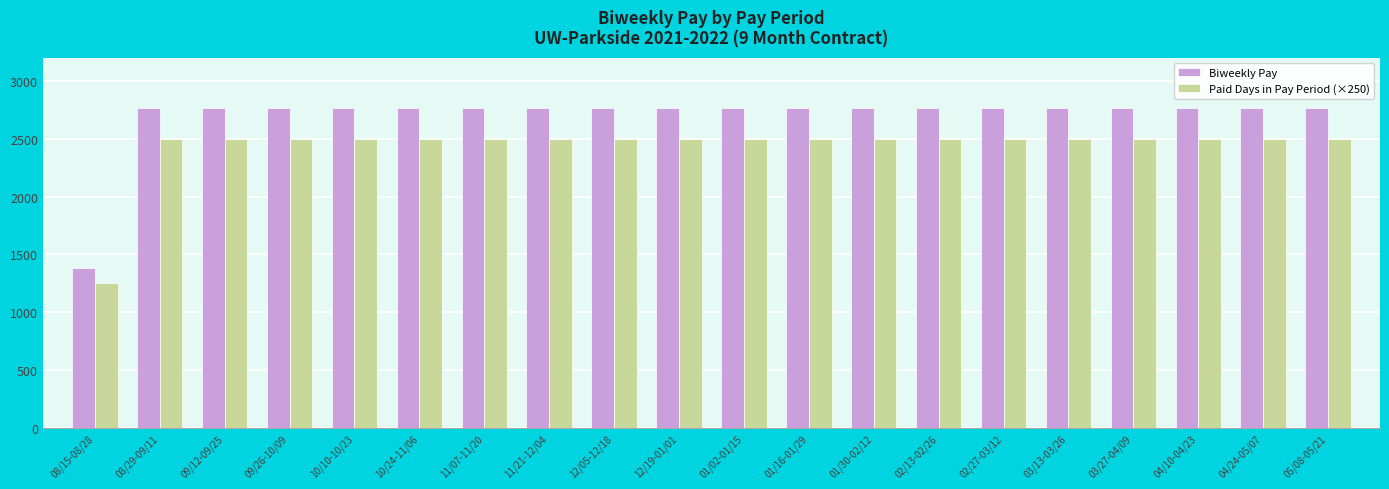

What is the average value of the Paid Days in Pay Period (×250) series?

2437.5